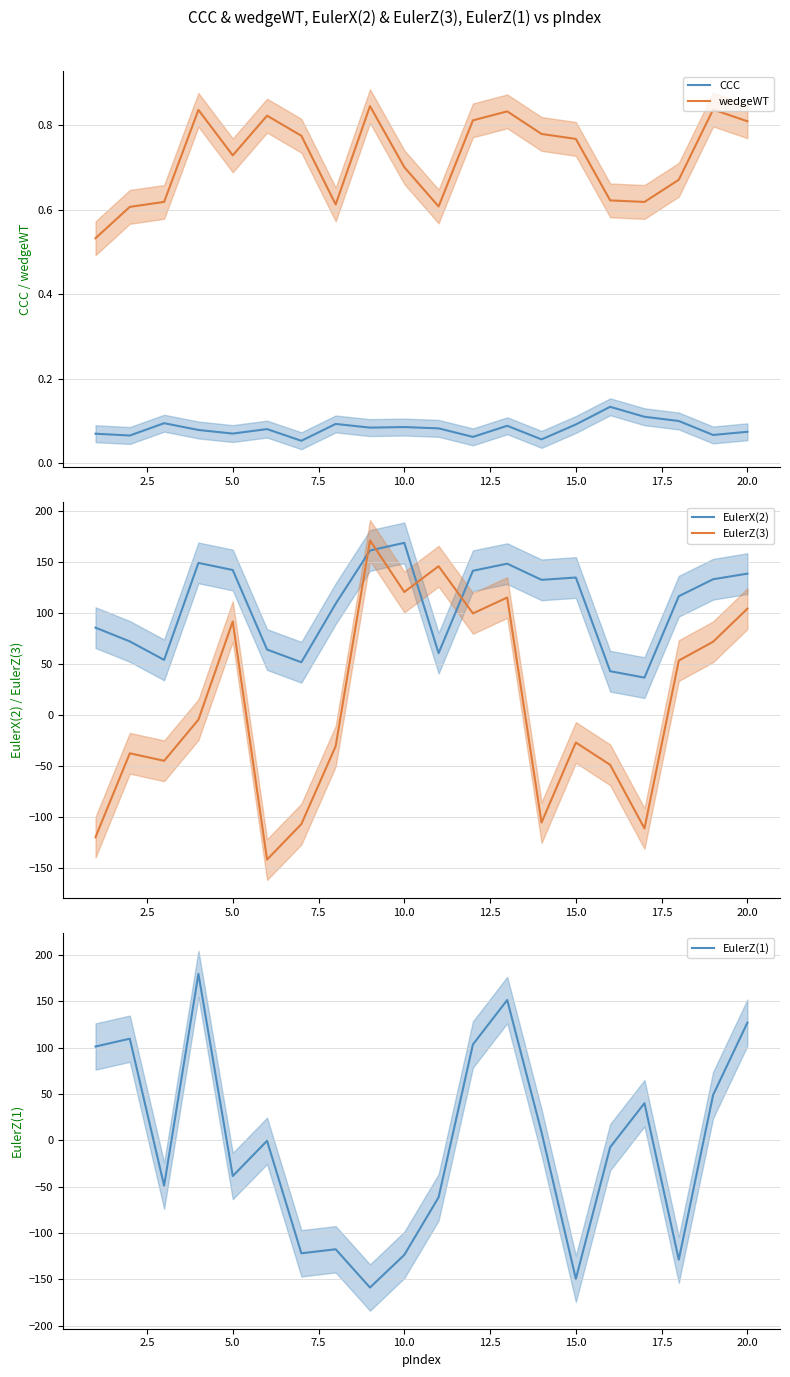

True or false: wedgeWT and CCC cross at least once.

False